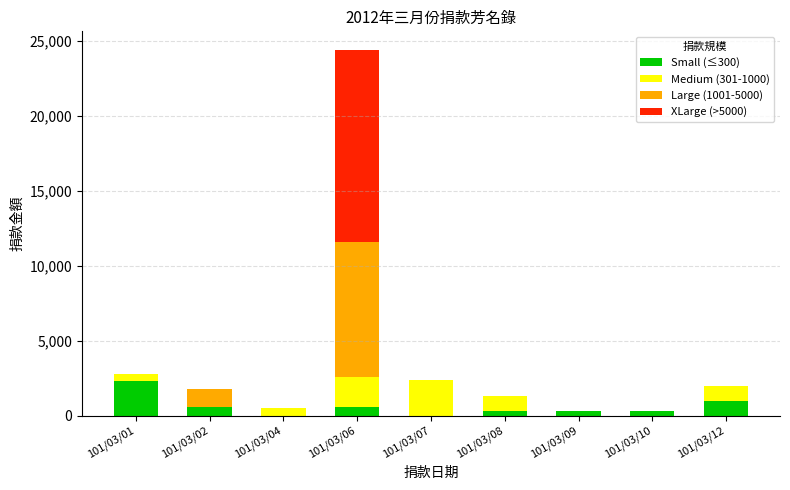

At which category is the sum across all series the highest?

101/03/06